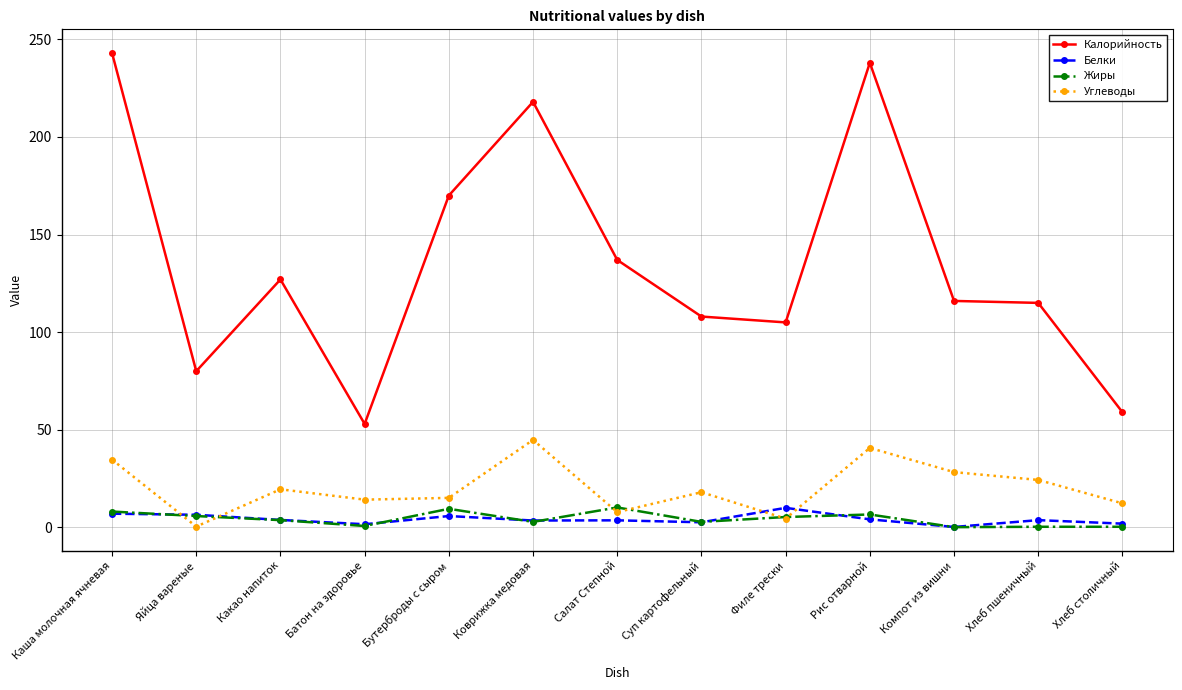

What is the label of the 12th point from the right?

Яйца вареные